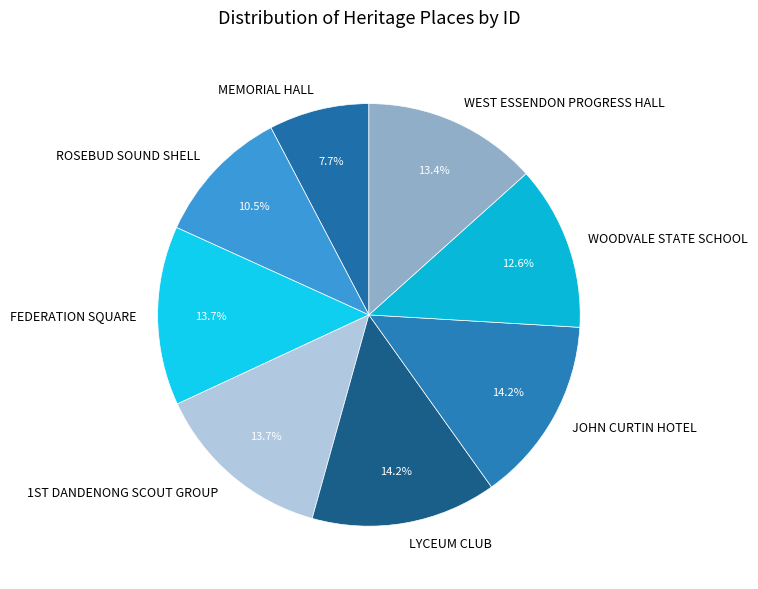

To the nearest percent, what portion does LYCEUM CLUB represent?

14%